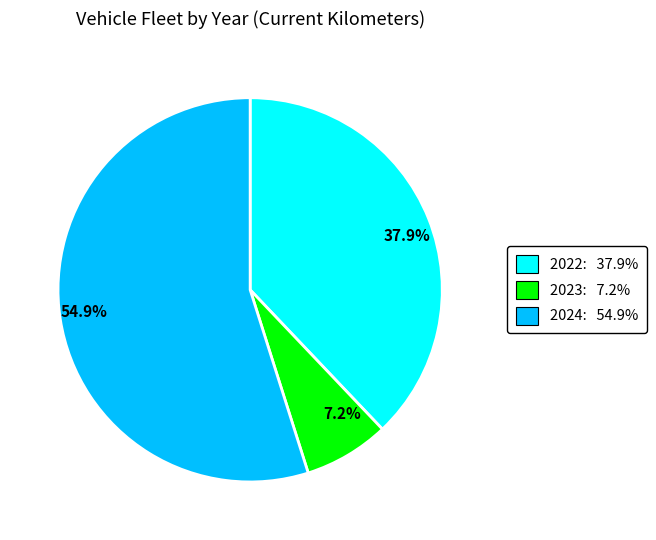

Rank the categories by value from lowest to highest.

7.2%, 37.9%, 54.9%